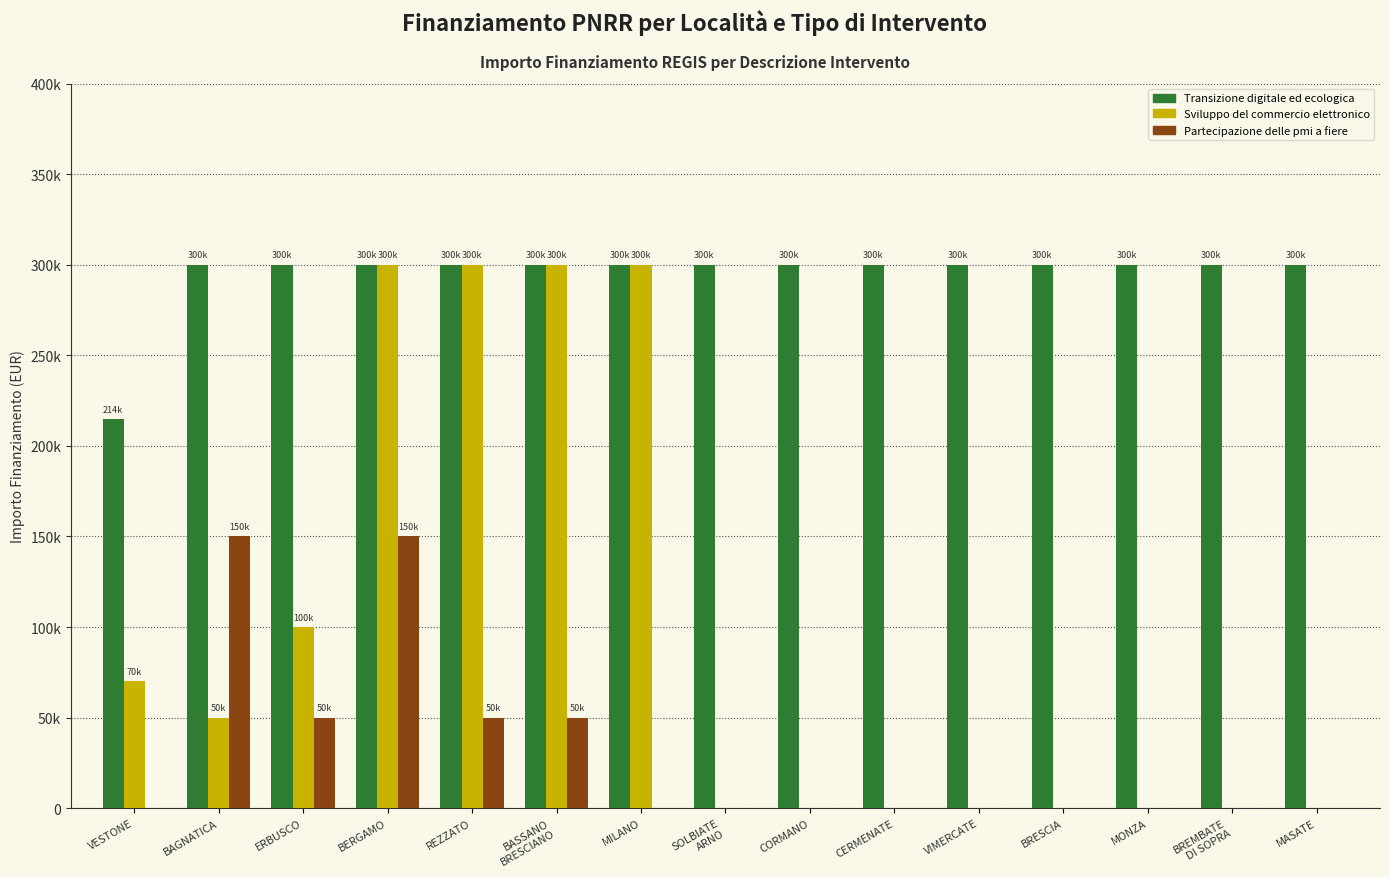

The Transizione digitale ed ecologica series shows 499001 at BASSANO
BRESCIANO. True or false?

False